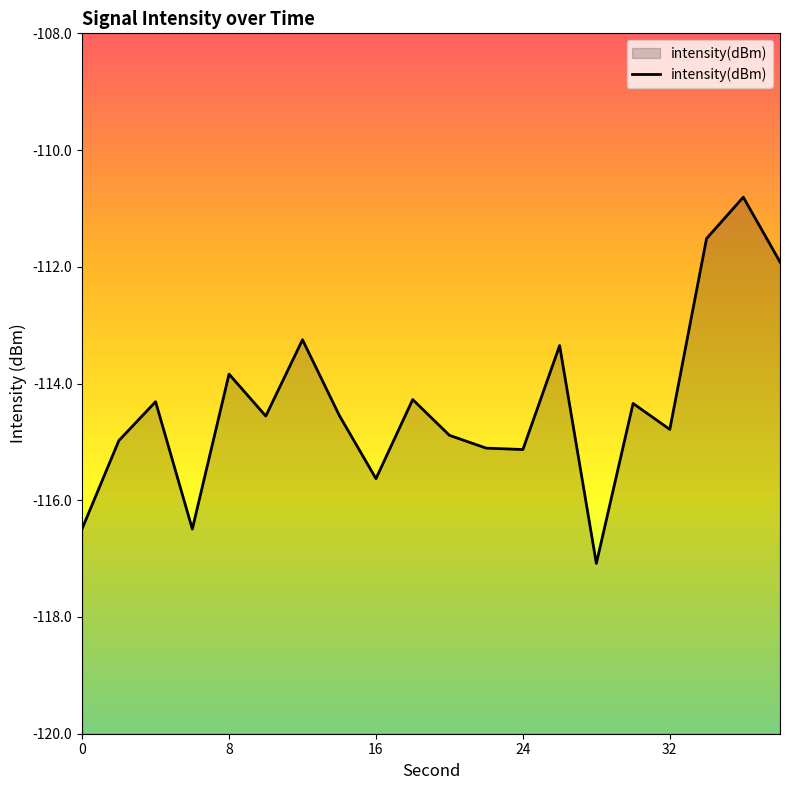

Where does the data first go above -114?

8